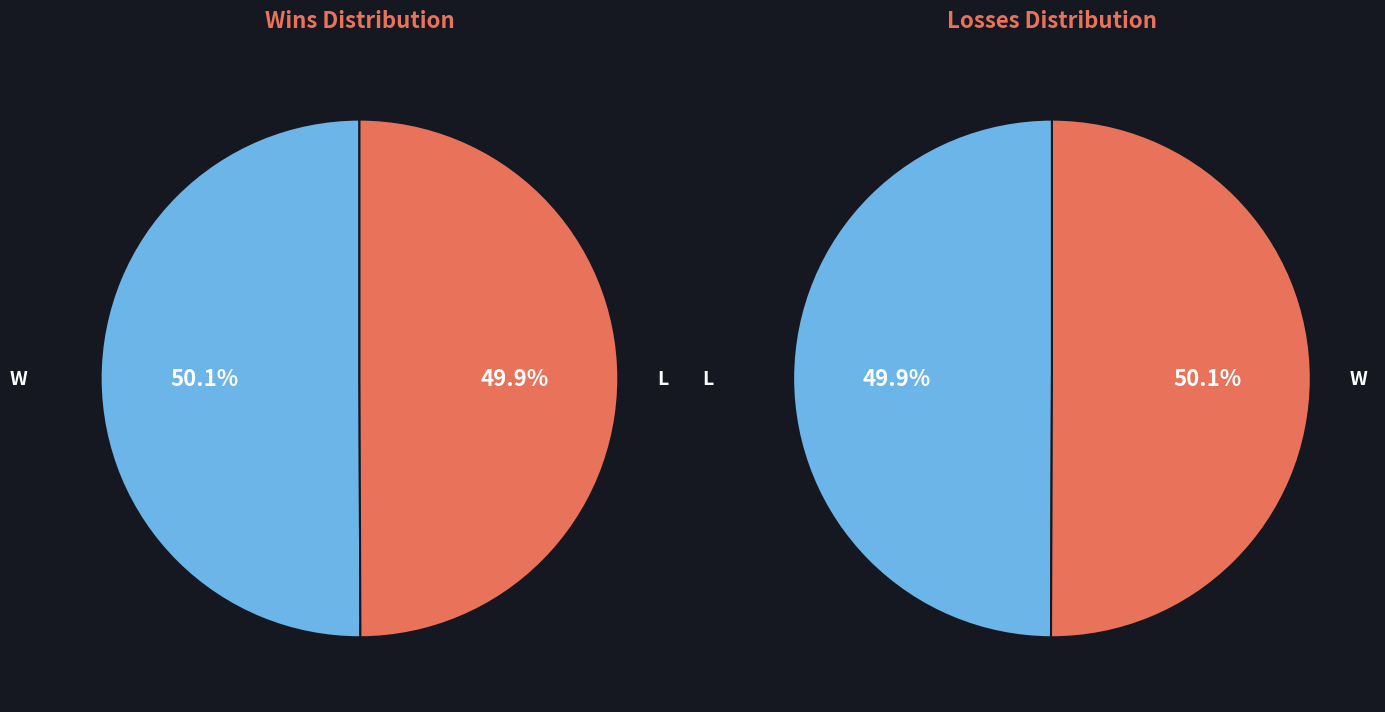

Which series has the widest spread of values?

L